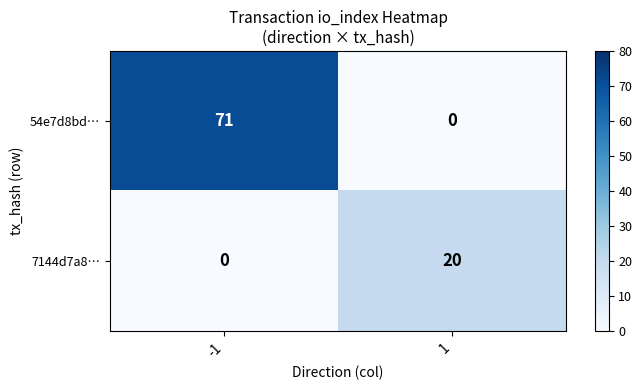

Reading left to right, what are all the values shown in this chart?

54e7d8bd…: -1=71	1=0
7144d7a8…: -1=0	1=20